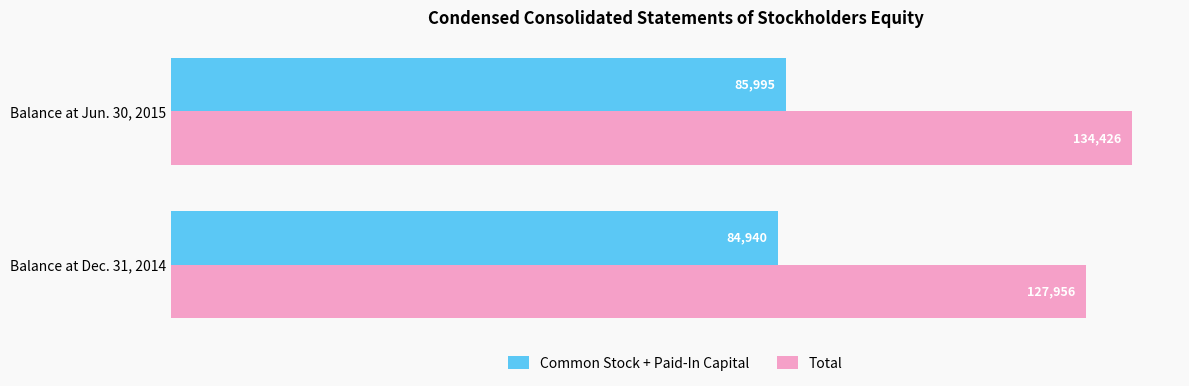

What is the approximate value of Common Stock + Paid-In Capital at Balance at Dec. 31, 2014, to the nearest 10?

84940